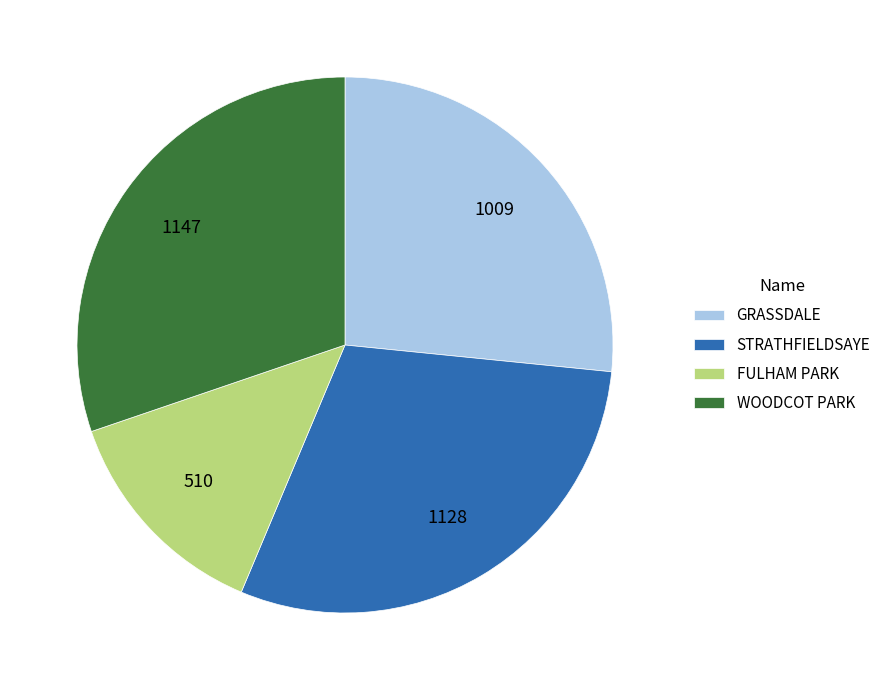

Is it true that GRASSDALE is 17% of the pie?

False